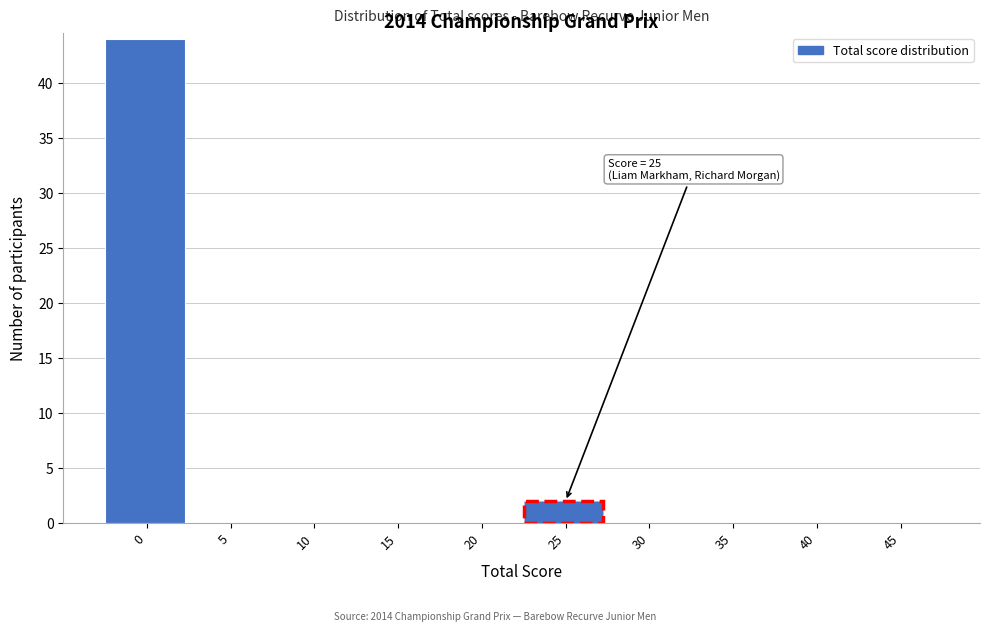

Reading right to left, transcribe all the data shown in this chart.

45=0	40=0	35=0	30=0	25=2	20=0	15=0	10=0	5=0	0=44